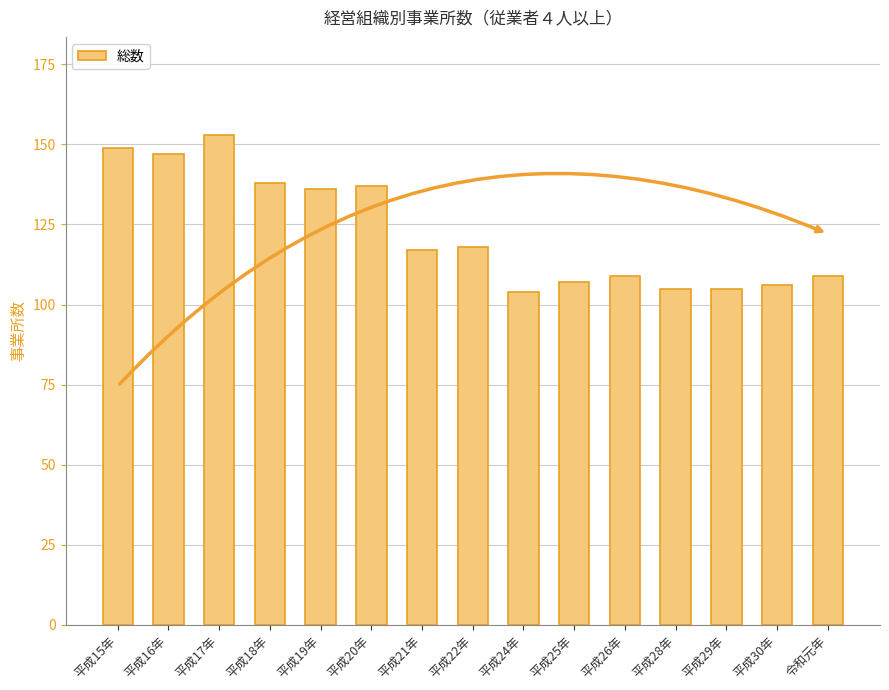

What is the maximum value shown in the chart?

153